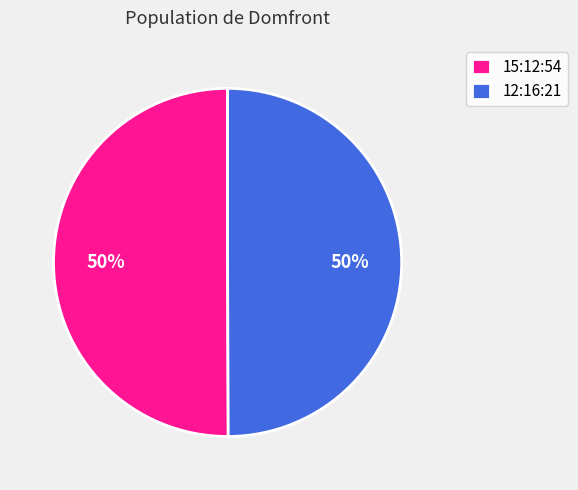

Combined, do 12:16:21 and 15:12:54 account for over 50%?

Yes